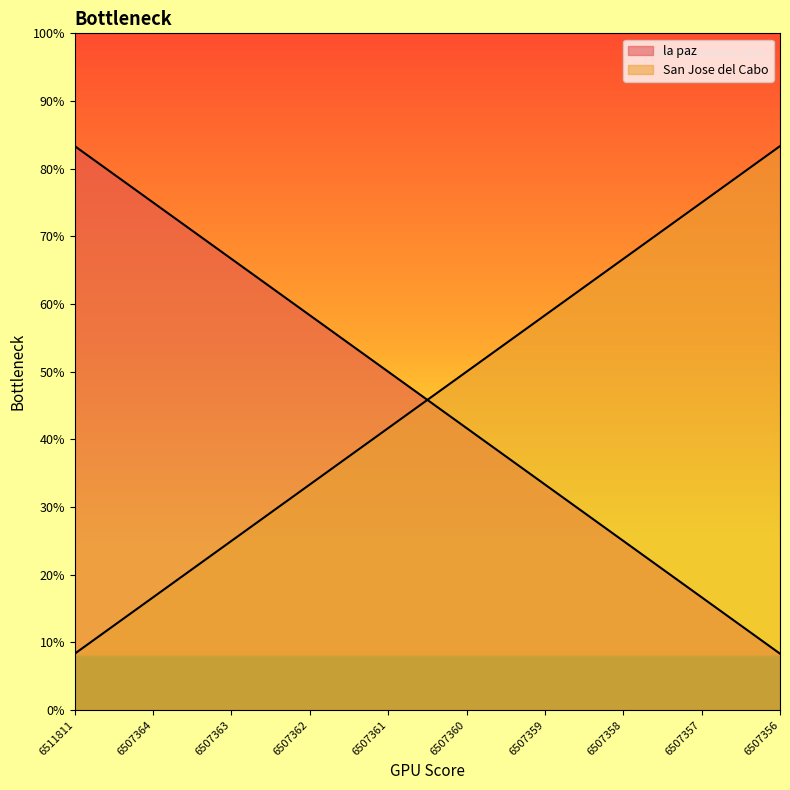

Reading left to right, list all the values displayed in this chart.

la paz: 10	9	8	7	6	5	4	3	2	1
San Jose del Cabo: 1	2	3	4	5	6	7	8	9	10